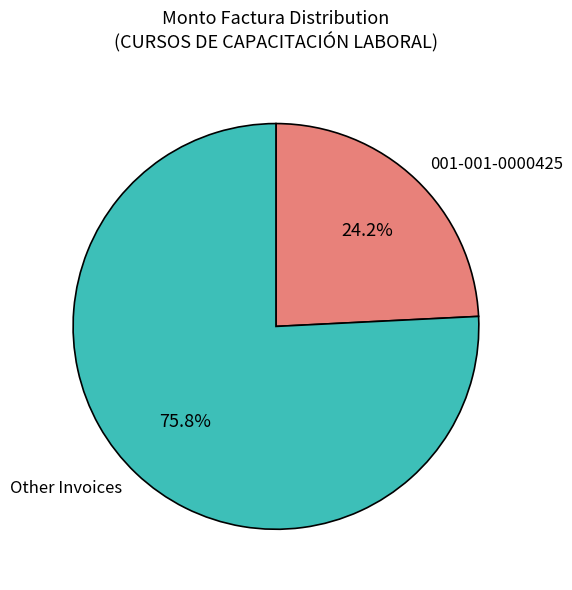

How many slices are in this pie chart?

2